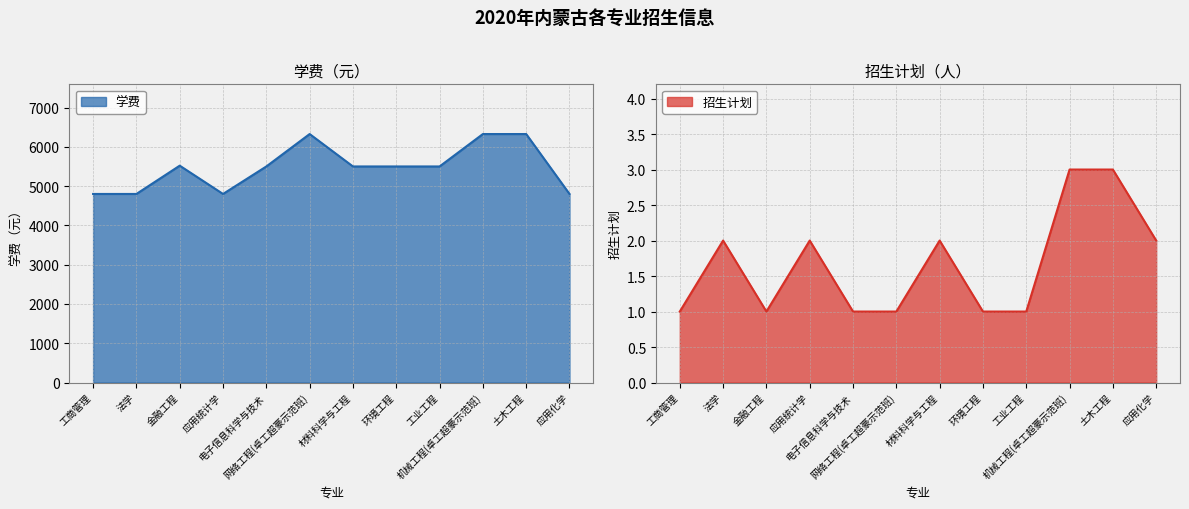

The value of 招生计划 at 材料科学与工程 is 2. True or false?

True